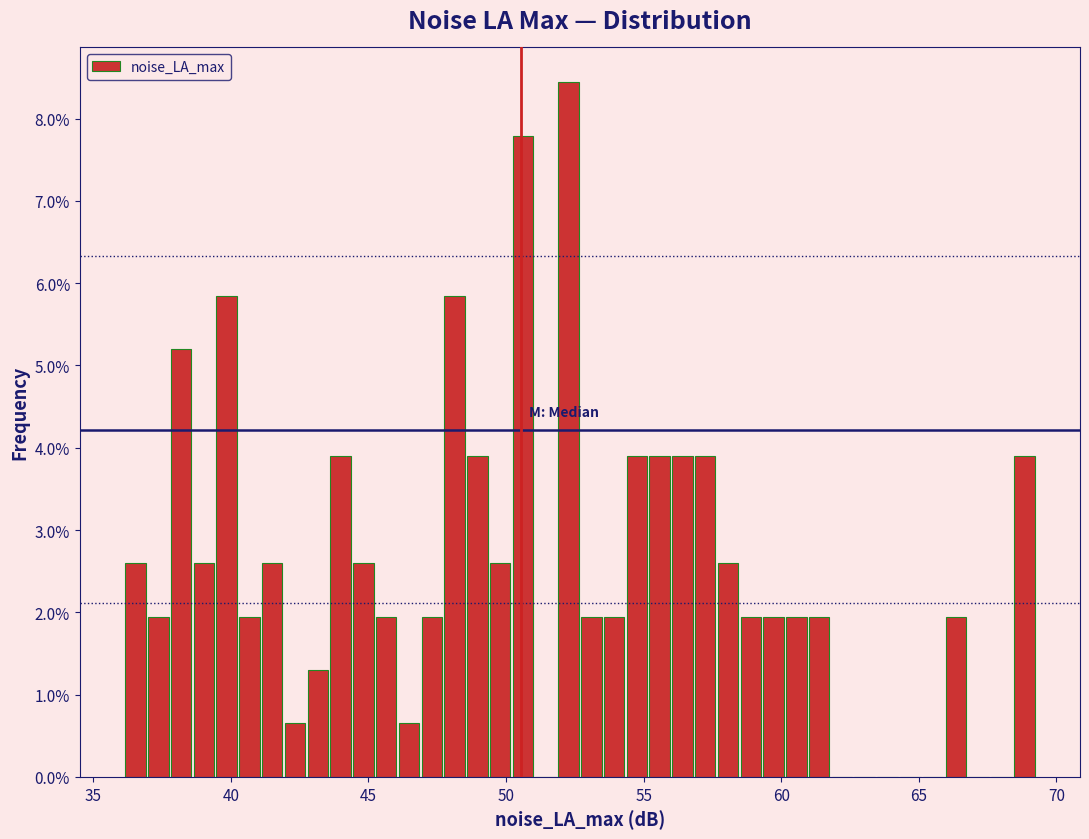

Read against the x-axis, roughly where is the centre of the tallest bar?

52.5